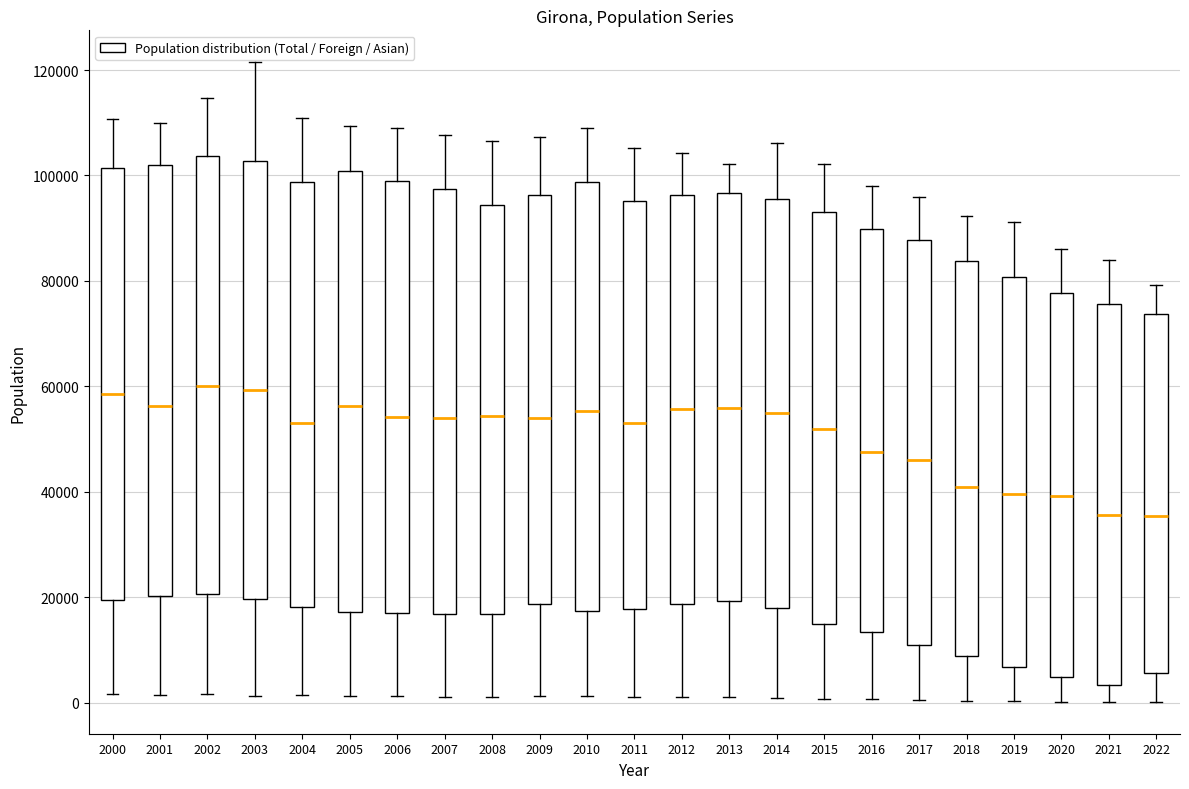

Reading left to right, read every box against the y-axis: the position of its median line, the range the box covers, and the ends of its whiskers. The values are not printed on the chart, so give them approximately, as read against the axis.

2000: median 58000, box 20000 to 102000, whiskers 2000 to 110000
2001: median 56000, box 20000 to 102000, whiskers 2000 to 110000
2002: median 60000, box 20000 to 104000, whiskers 2000 to 114000
2003: median 60000, box 20000 to 102000, whiskers 2000 to 122000
2004: median 54000, box 18000 to 98000, whiskers 2000 to 110000
2005: median 56000, box 18000 to 100000, whiskers 2000 to 110000
2006: median 54000, box 16000 to 100000, whiskers 2000 to 110000
2007: median 54000, box 16000 to 98000, whiskers 2000 to 108000
2008: median 54000, box 16000 to 94000, whiskers 2000 to 106000
2009: median 54000, box 18000 to 96000, whiskers 2000 to 108000
2010: median 56000, box 18000 to 98000, whiskers 2000 to 110000
2011: median 54000, box 18000 to 96000, whiskers 2000 to 106000
2012: median 56000, box 18000 to 96000, whiskers 2000 to 104000
2013: median 56000, box 20000 to 96000, whiskers 2000 to 102000
2014: median 54000, box 18000 to 96000, whiskers 0 to 106000
2015: median 52000, box 14000 to 94000, whiskers 0 to 102000
2016: median 48000, box 14000 to 90000, whiskers 0 to 98000
2017: median 46000, box 10000 to 88000, whiskers 0 to 96000
2018: median 40000, box 8000 to 84000, whiskers 0 to 92000
2019: median 40000, box 6000 to 80000, whiskers 0 to 92000
2020: median 40000, box 4000 to 78000, whiskers 0 to 86000
2021: median 36000, box 4000 to 76000, whiskers 0 to 84000
2022: median 36000, box 6000 to 74000, whiskers 0 to 80000